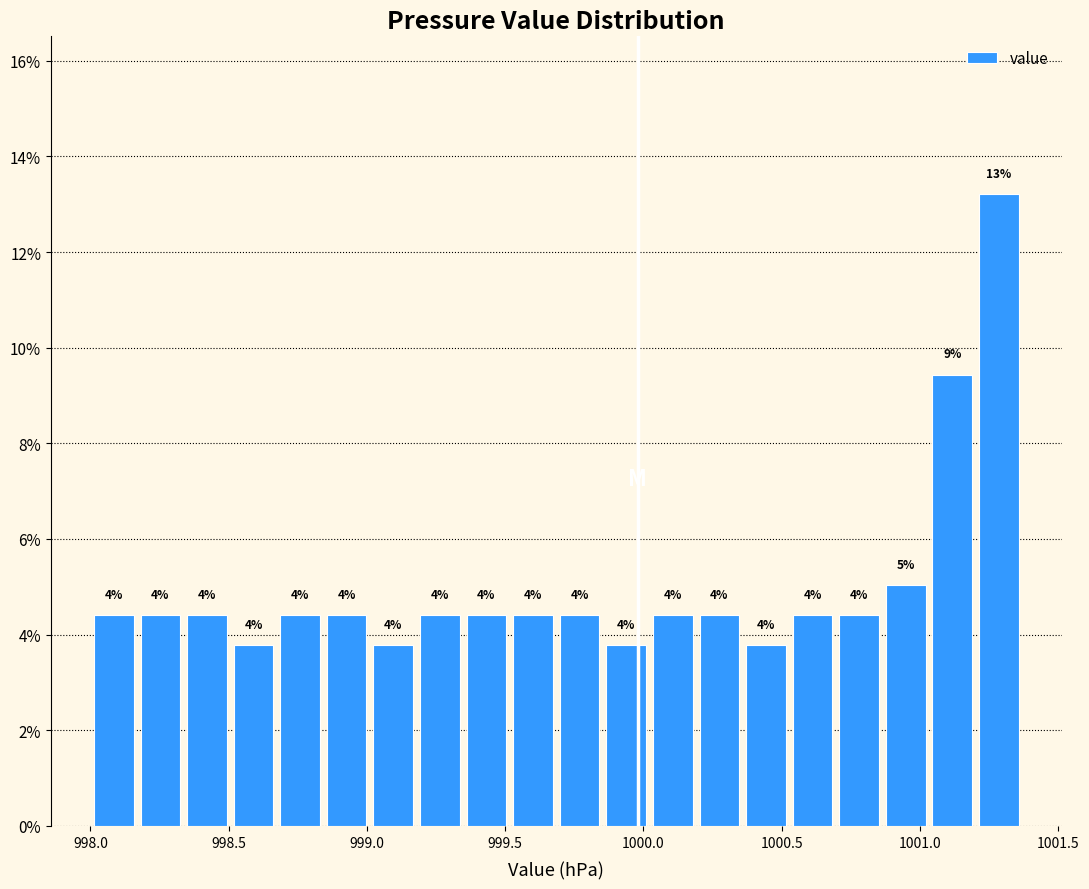

Read against the x-axis, roughly where is the centre of the tallest bar?

1001.30